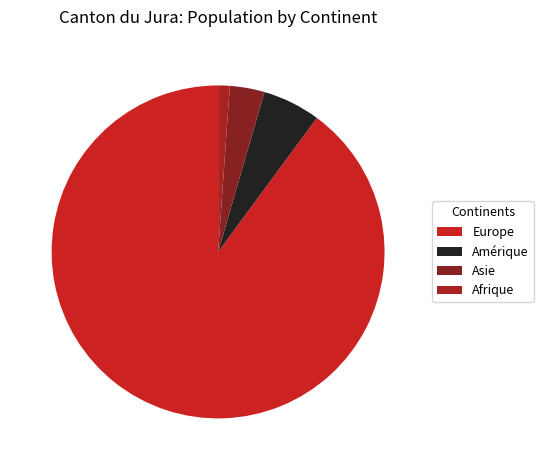

To the nearest percent, what is the average slice percentage?

25%